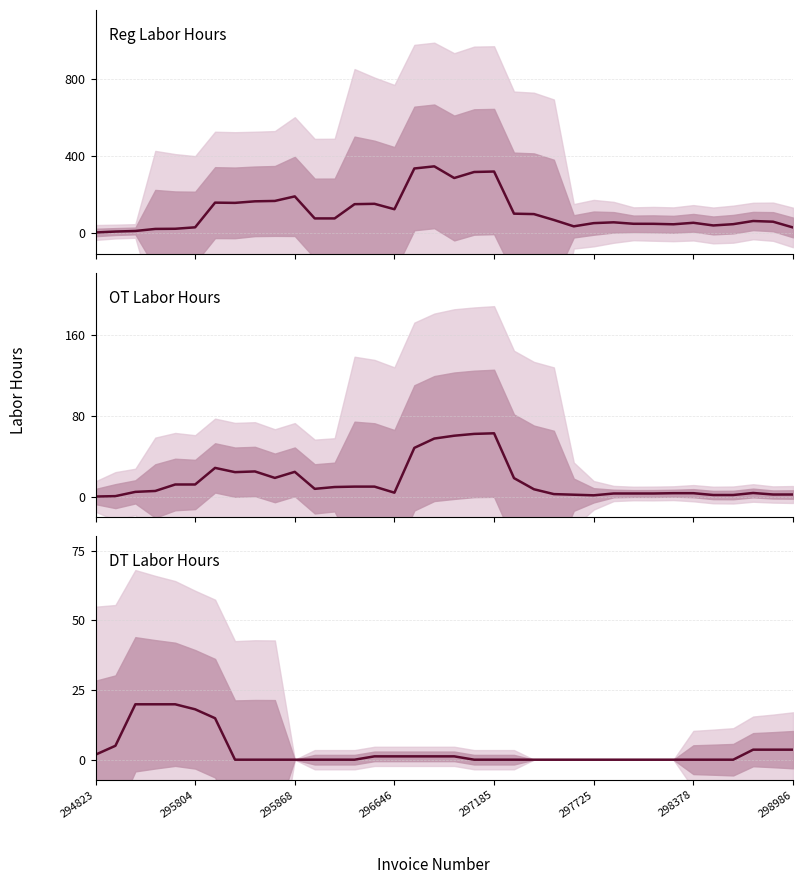

How many data points in Reg Labor Hours are above 69?

18